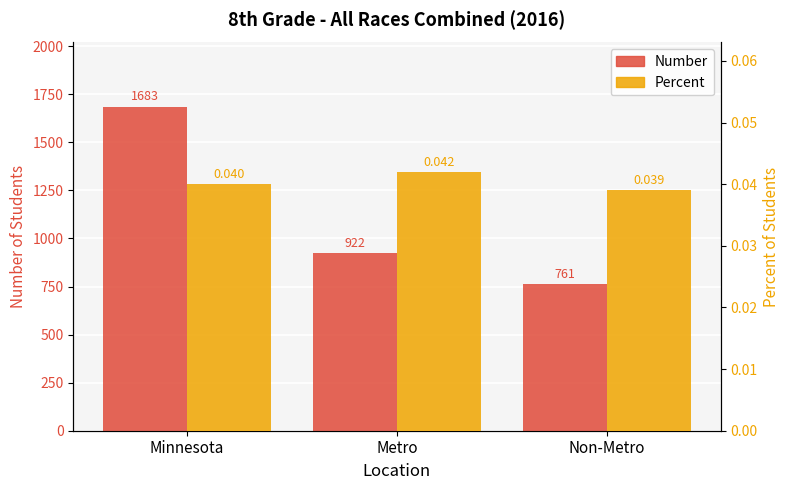

Is it true that Number equals 2437.1 at Minnesota?

False